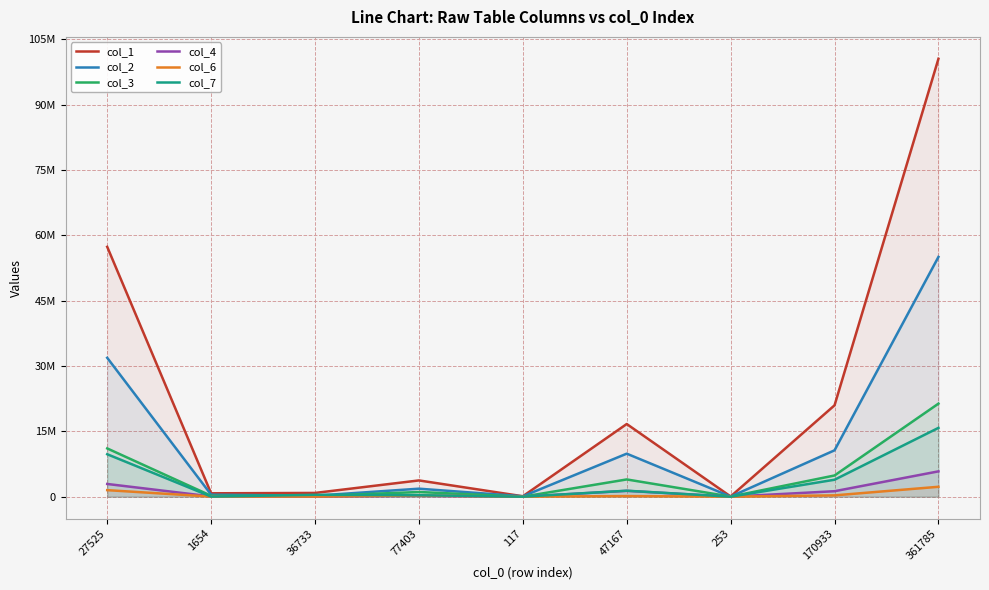

In col_1, how many points are lower than both neighbors (excluding endpoints)?

3